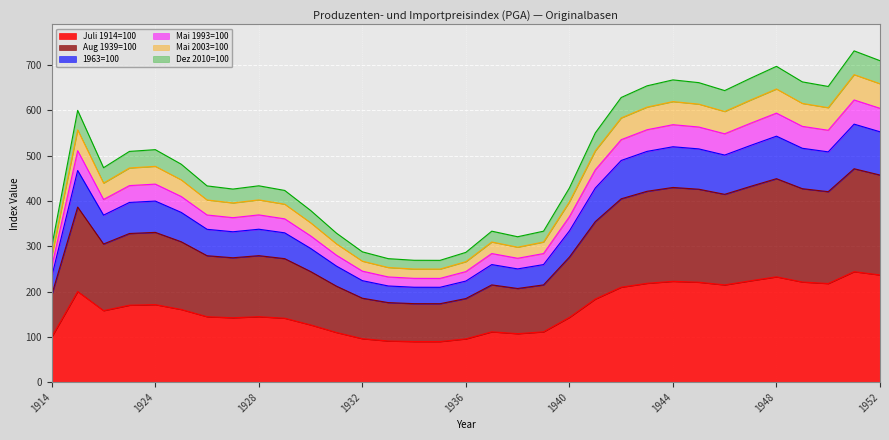

What is the difference between the highest and lowest values at 1932?

191.7